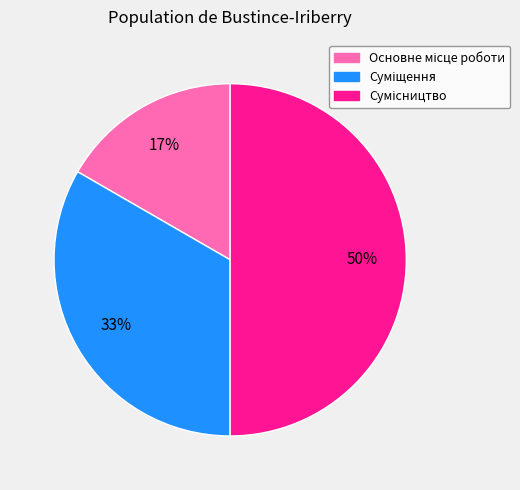

How many segments does this pie chart have?

3